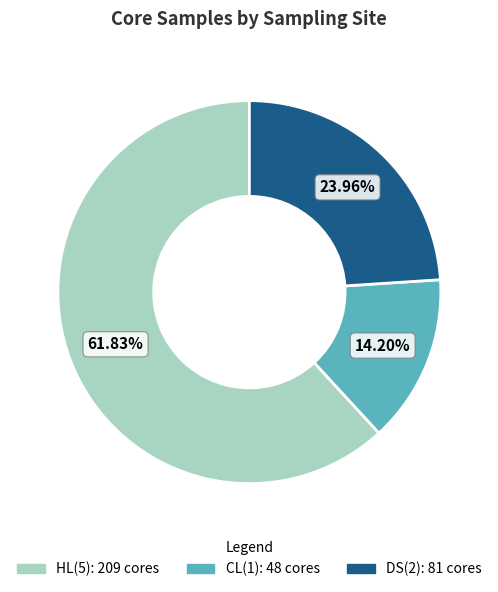

Which slice represents more than half of the pie?

HL(5)